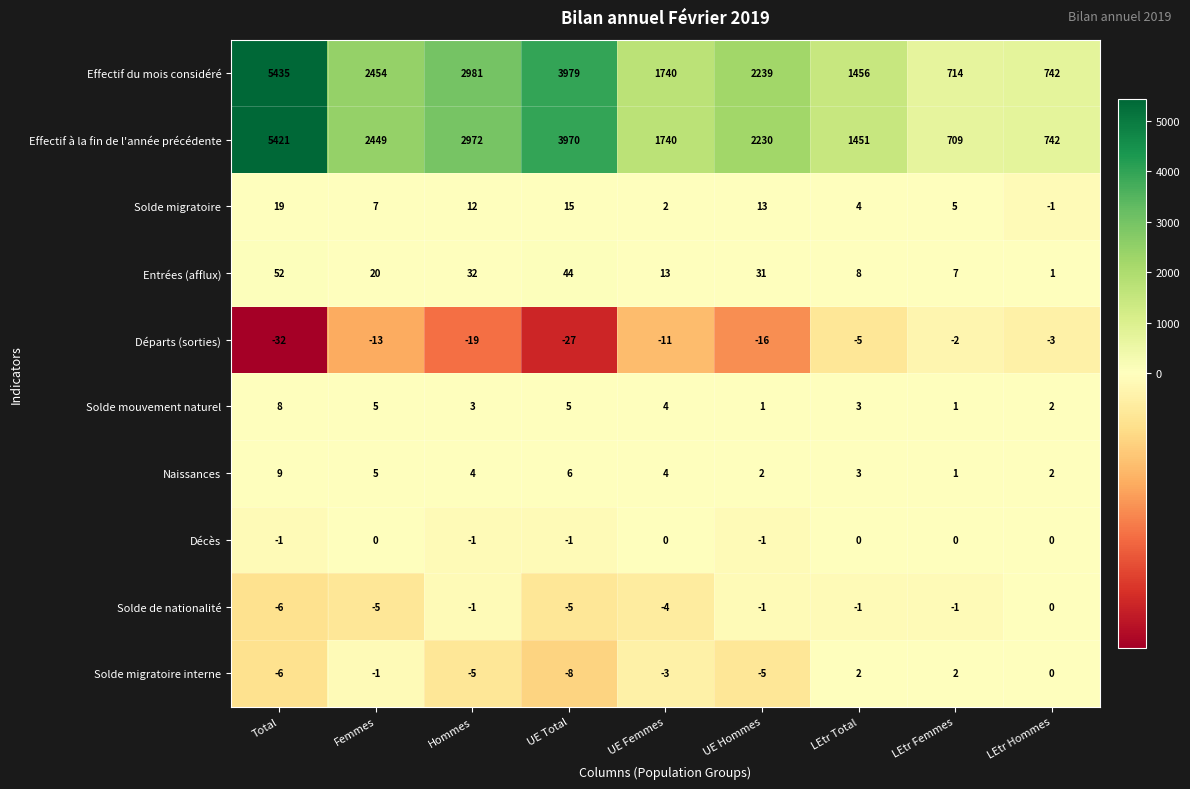

What is the total value across all series at Total?

10899